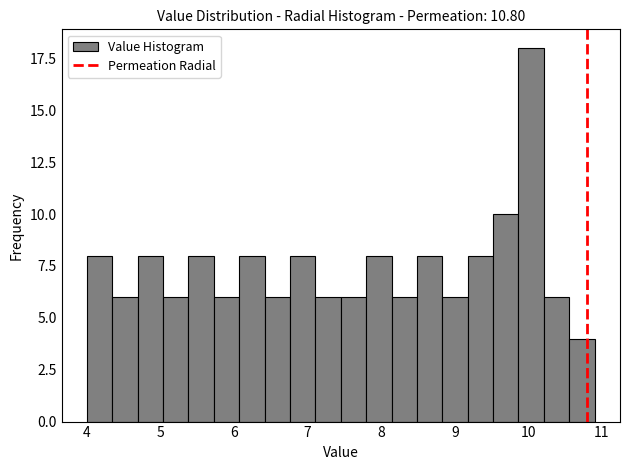

Read against the x-axis, roughly where is the centre of the tallest bar?

10.0